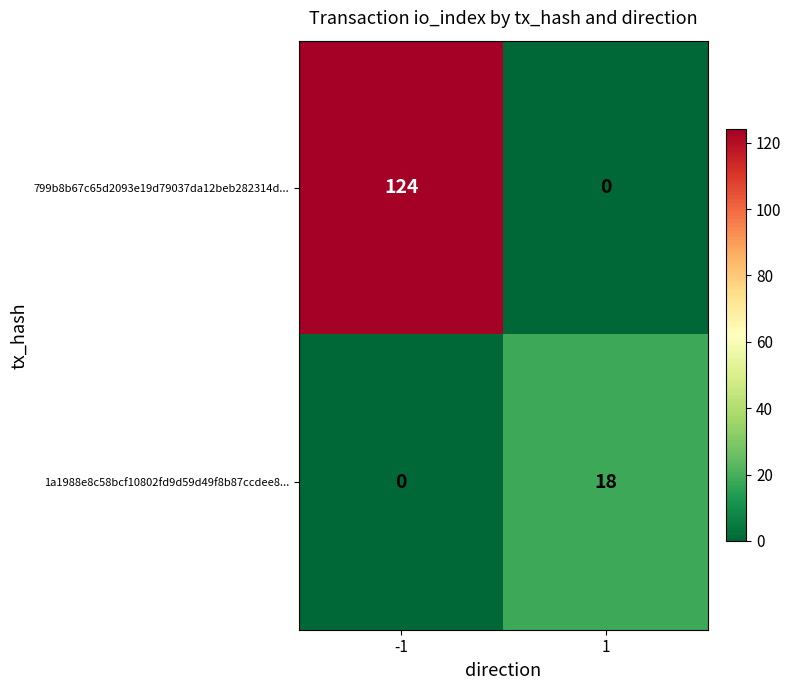

What is the maximum value shown in the chart?

124